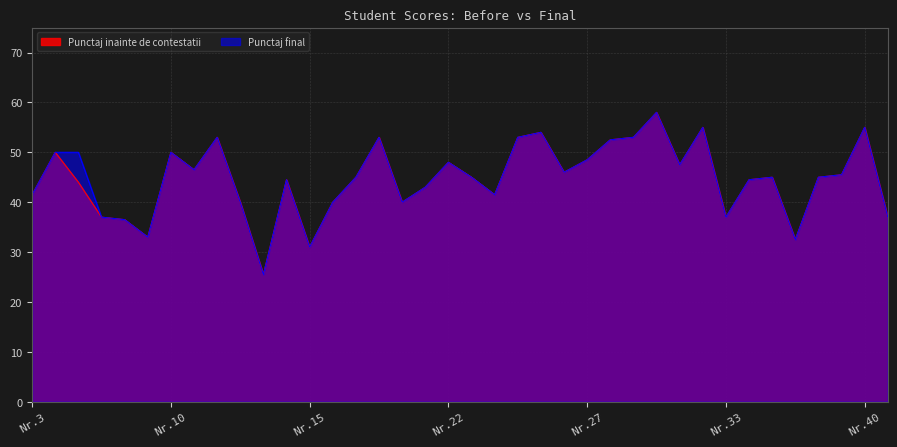

How many values in the Punctaj final series are below 45?

16